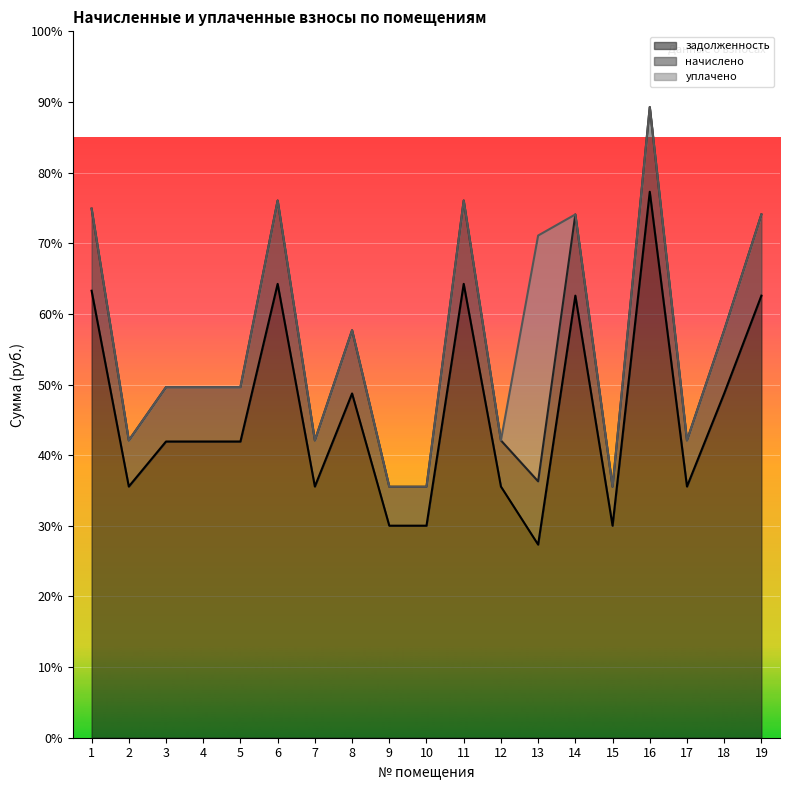

How many distinct data groups are displayed?

3